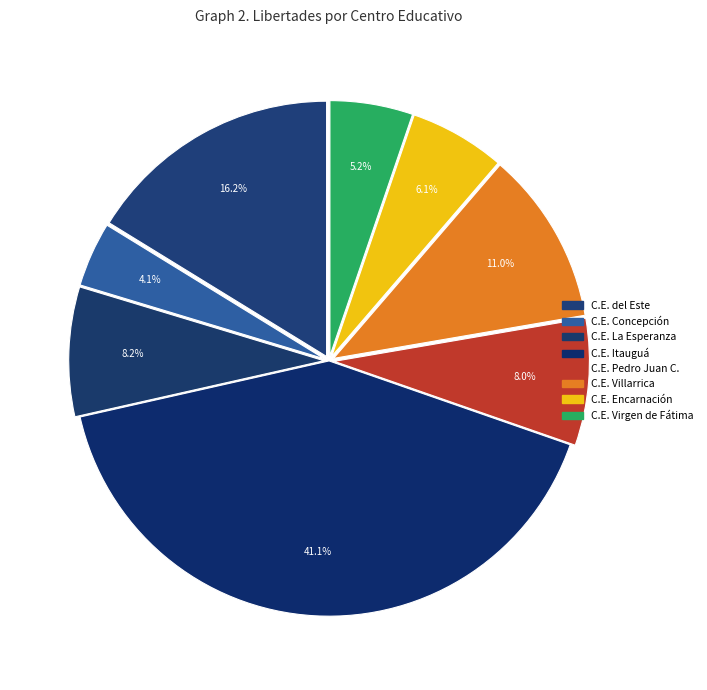

Which slice is the smallest?

Centro Educativo Concepción